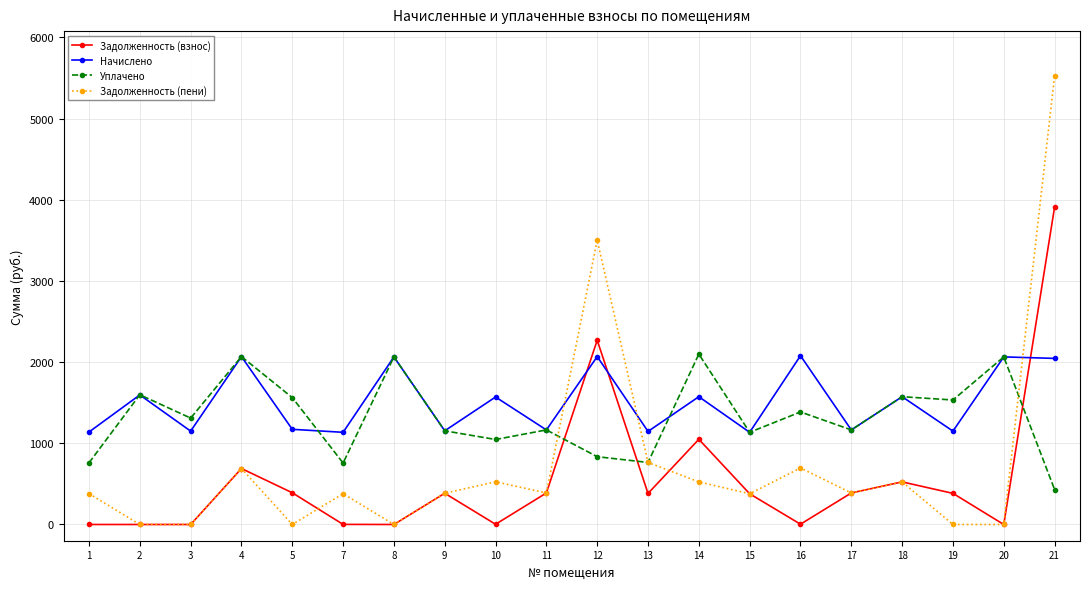

At which category is the sum across all series the highest?

21